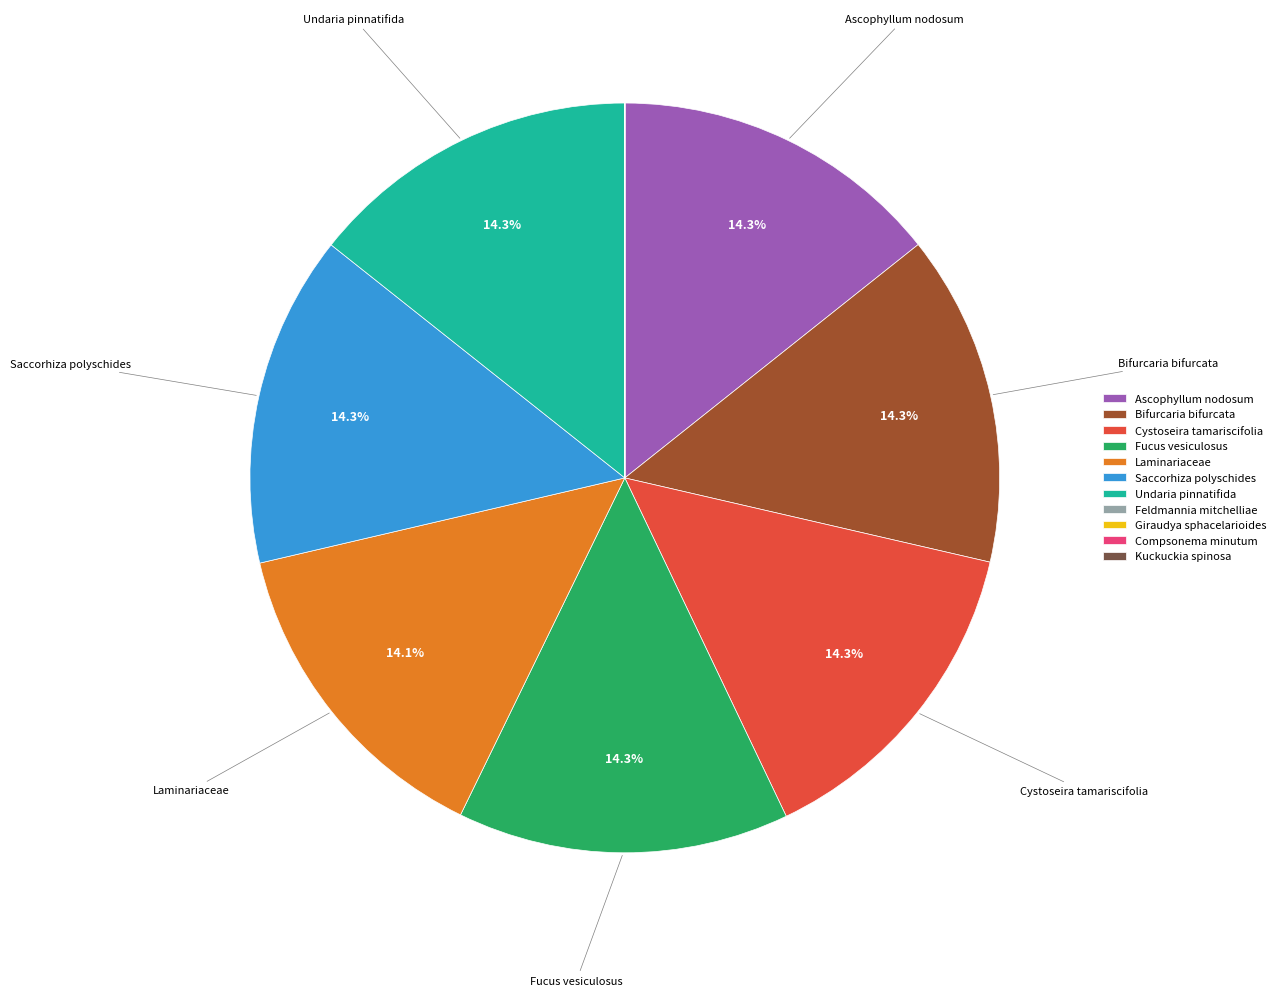

What is the ratio of the value at Undaria pinnatifida to the value at Fucus vesiculosus?

1.0